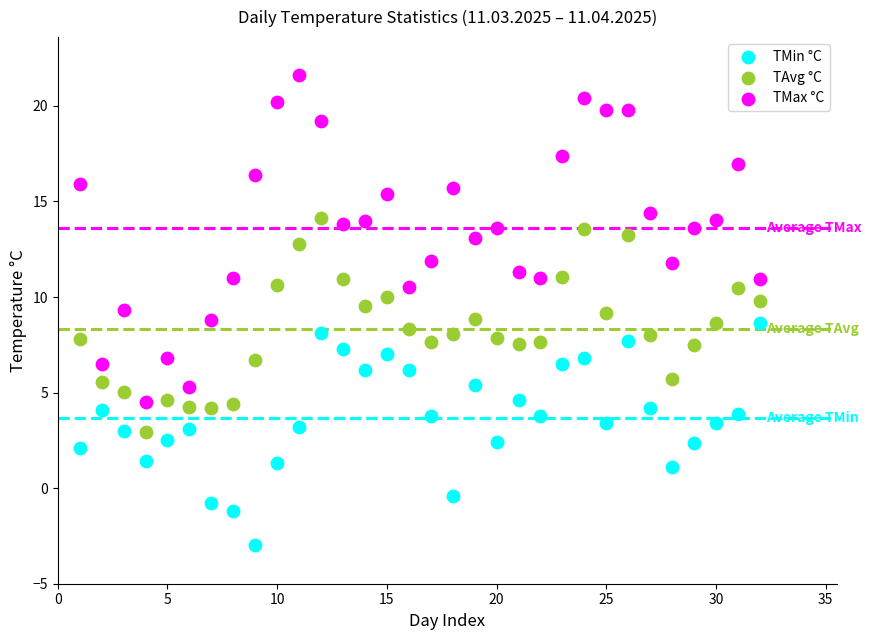

Which series has the widest spread of Y values?

TMax °C